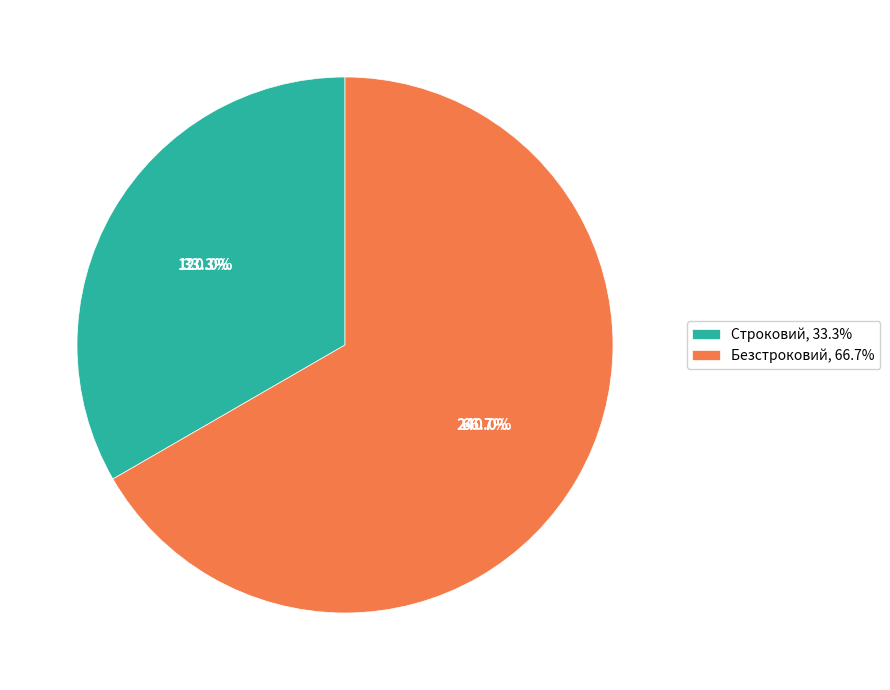

Which has a higher value, Строковий or Безстроковий?

Безстроковий